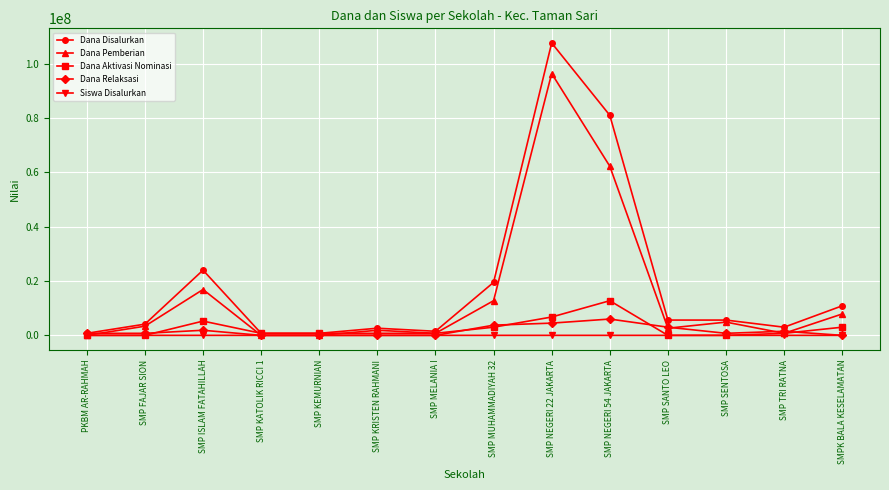

What is the highest value of the Dana Pemberian series?

96375000